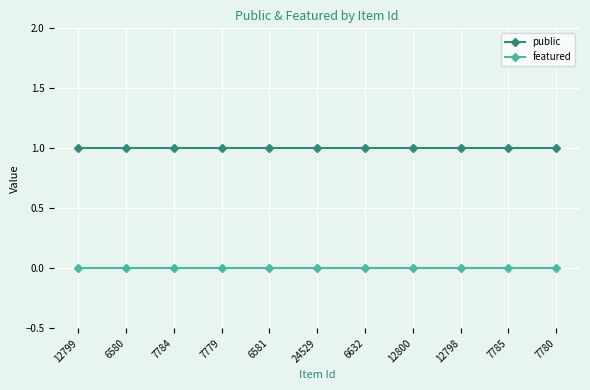

Which series has the largest total across all categories?

public